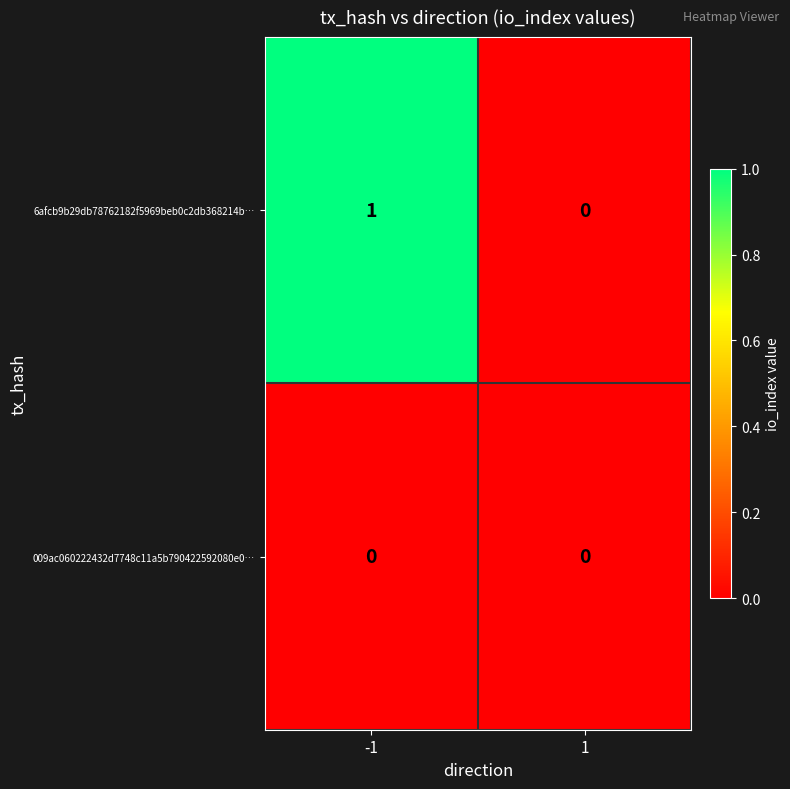

True or false: 6afcb9b29db78762182f5969beb0c2db368214b… has a value of 1 at -1.

True